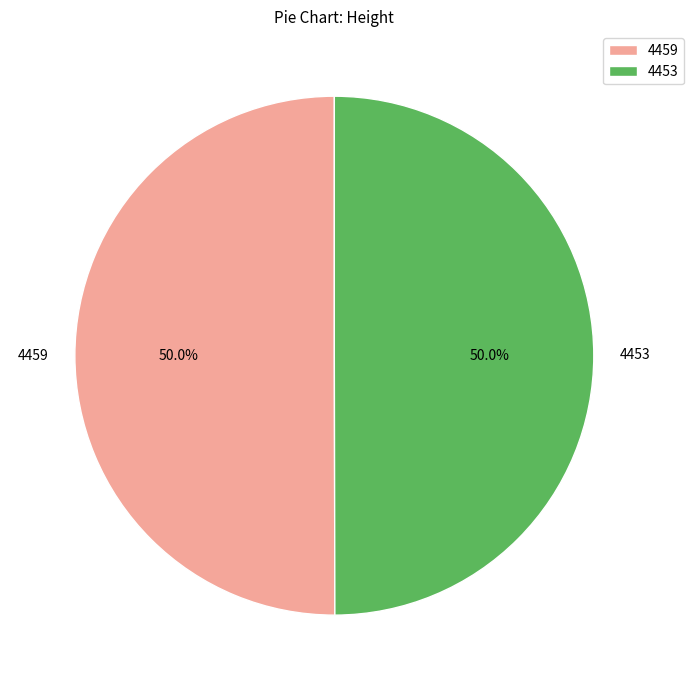

What is the ratio of the value at 4459 to the value at 4453?

1.0